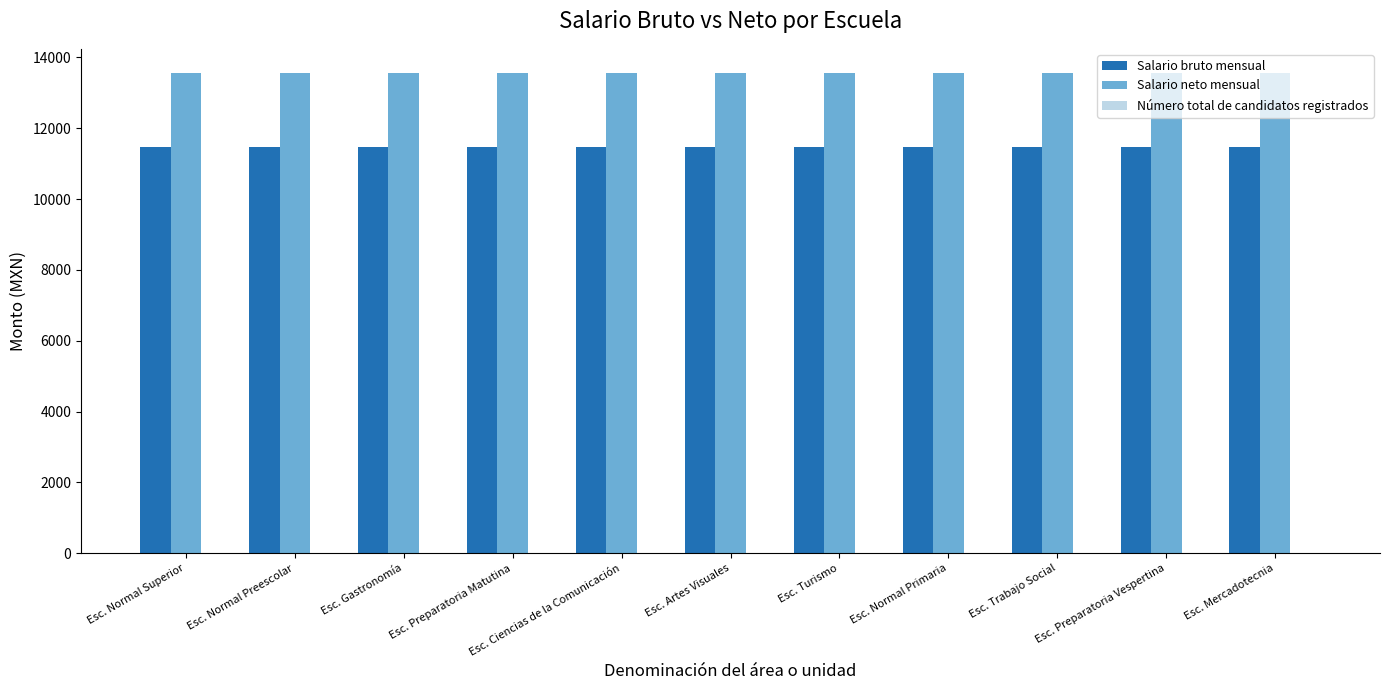

The Salario neto mensual series shows 24268.8 at Esc. Trabajo Social. True or false?

False